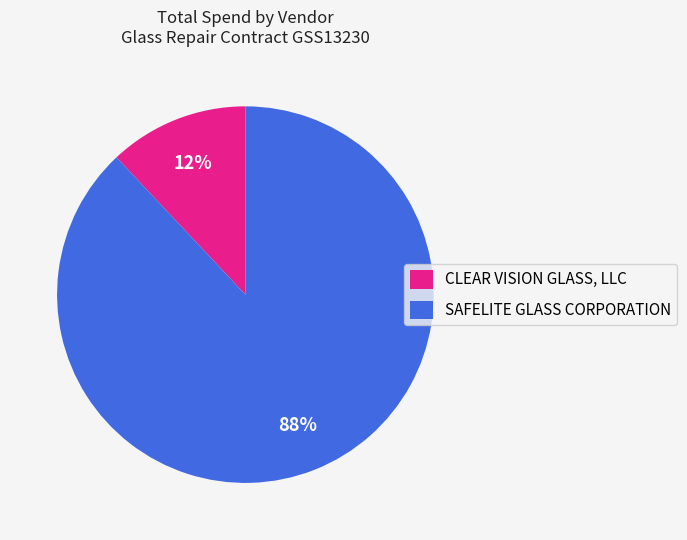

Which slice is the largest?

SAFELITE GLASS CORPORATION